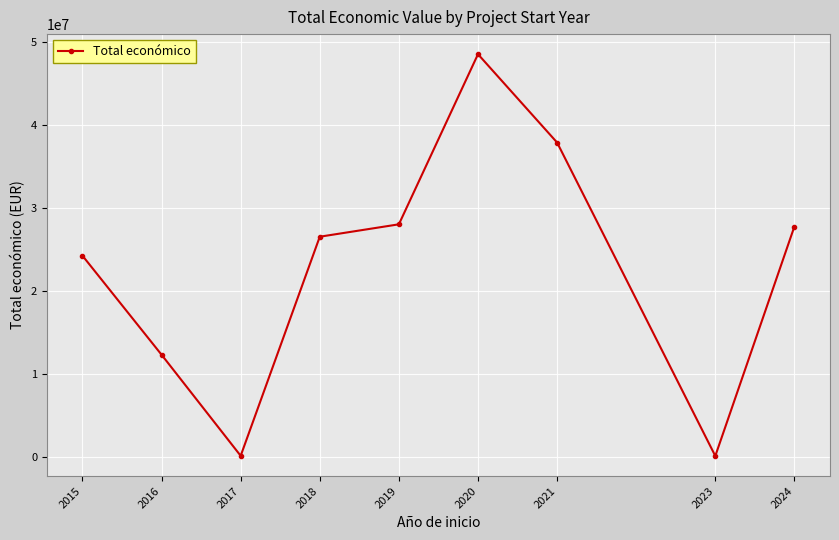

How many points are higher than both their immediate neighbors (excluding endpoints)?

1